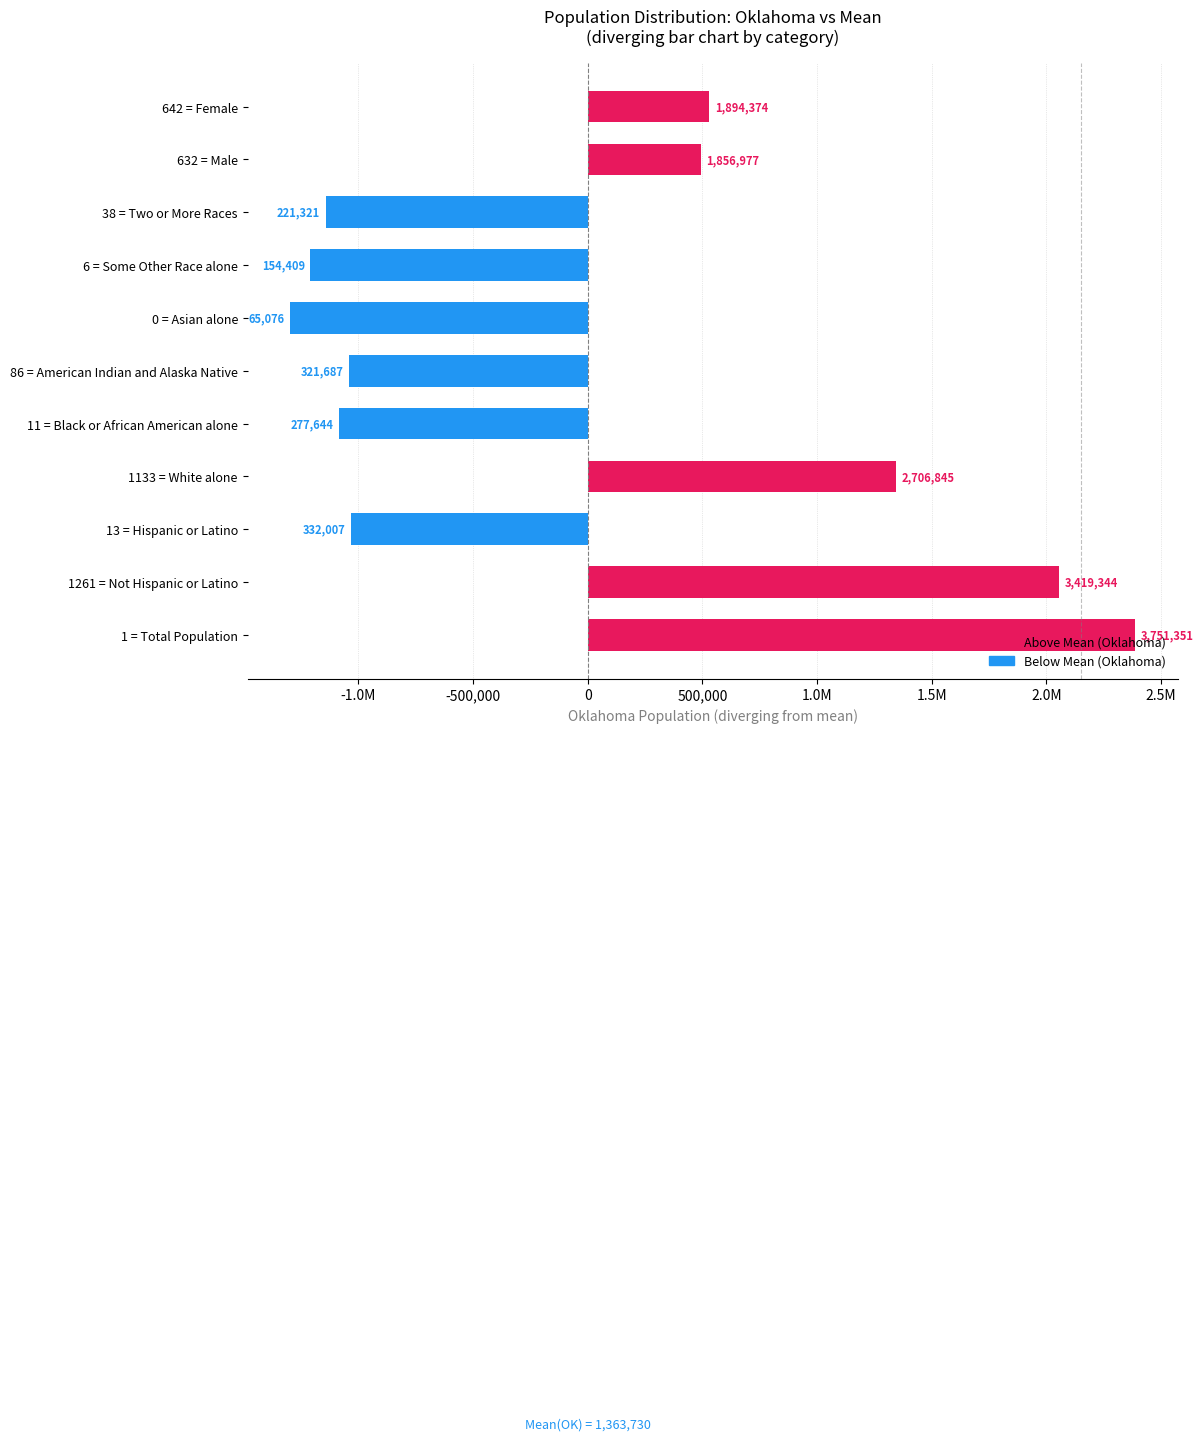

Does the chart contain any negative values?

Yes